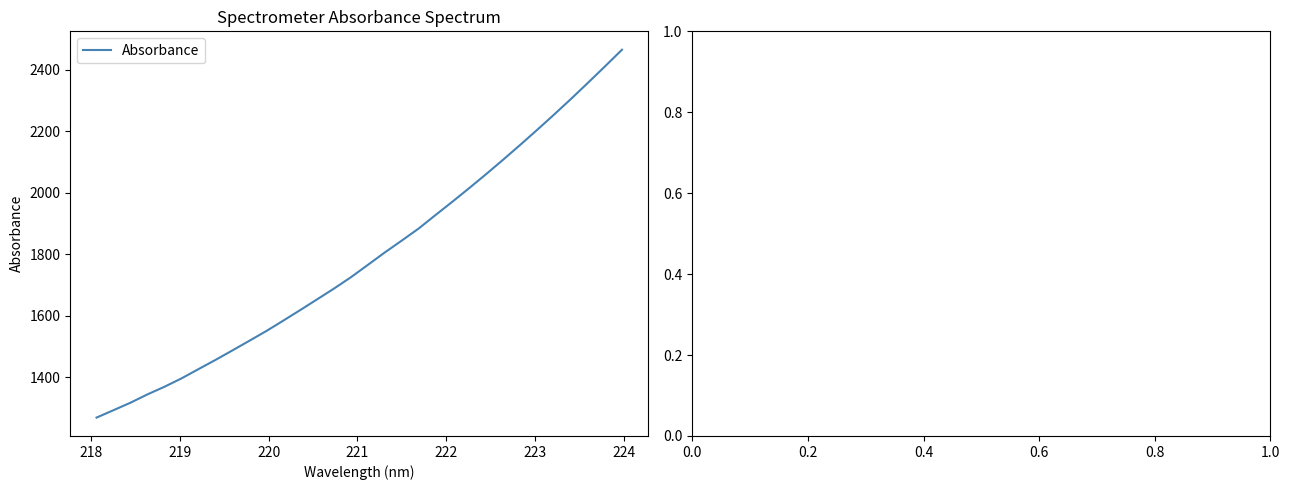

What is the greatest value displayed?

2466.0